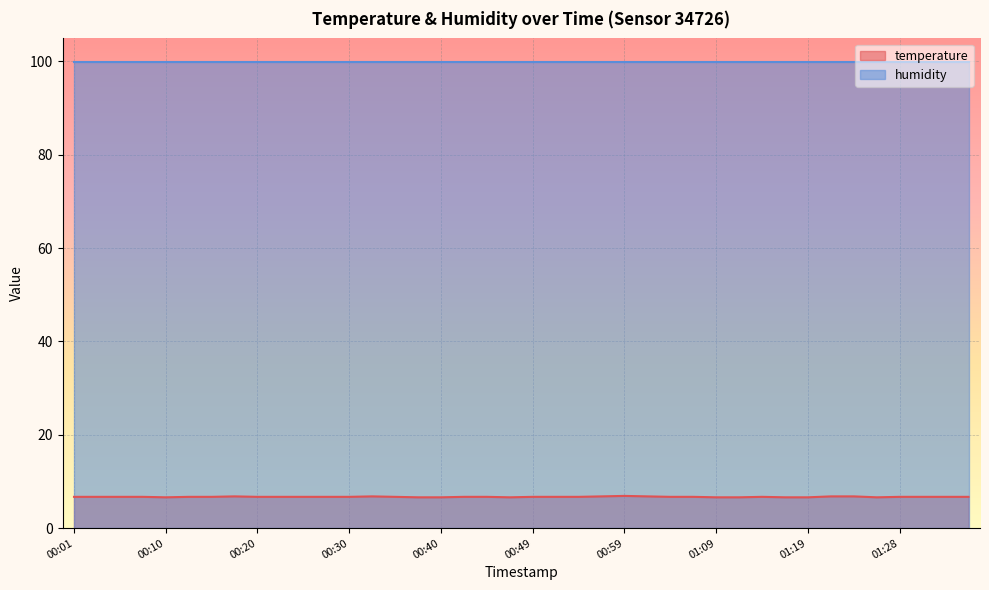

Rank the categories by value from highest to lowest.

00:59, 00:18, 00:32, 00:57, 01:02, 01:21, 01:24, 00:01, 00:03, 00:06, 00:08, 00:13, 00:15, 00:20, 00:23, 00:25, 00:27, 00:30, 00:35, 00:42, 00:45, 00:49, 00:52, 00:54, 01:04, 01:06, 01:14, 01:28, 01:31, 01:33, 01:36, 00:10, 00:37, 00:40, 00:47, 01:09, 01:11, 01:16, 01:19, 01:26